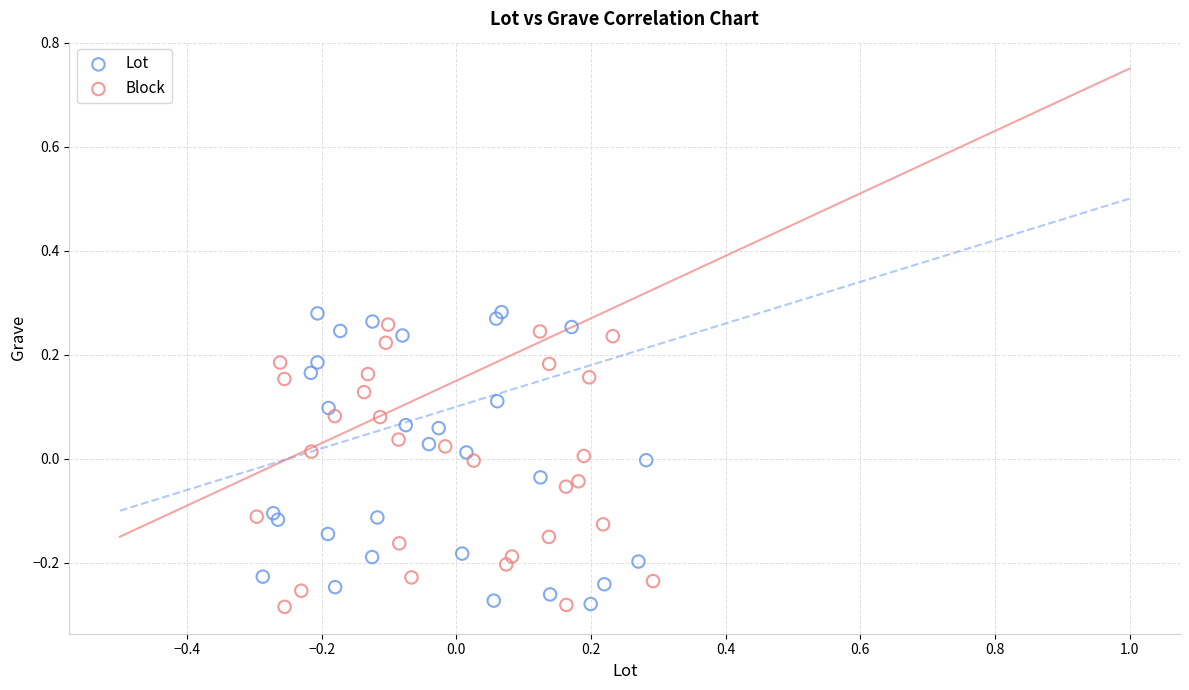

What are all the series names shown in the legend?

Lot, Block